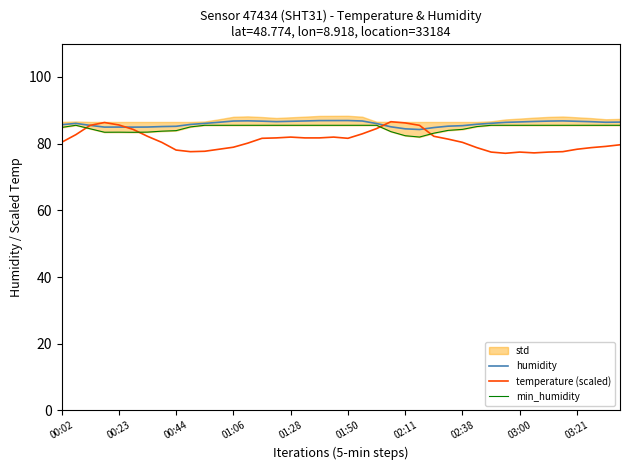

Is this an area chart (filled region under the line)?

No